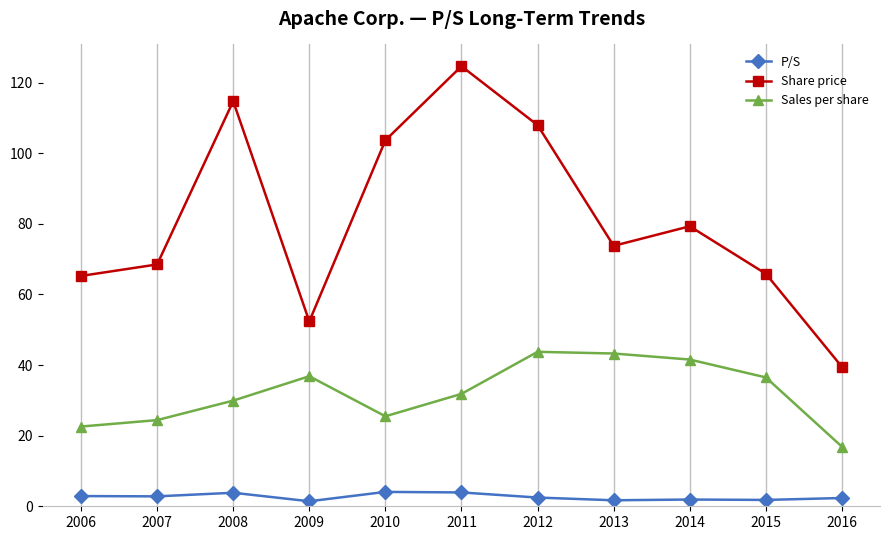

Which series changed the most between 2007 and 2011?

Share price